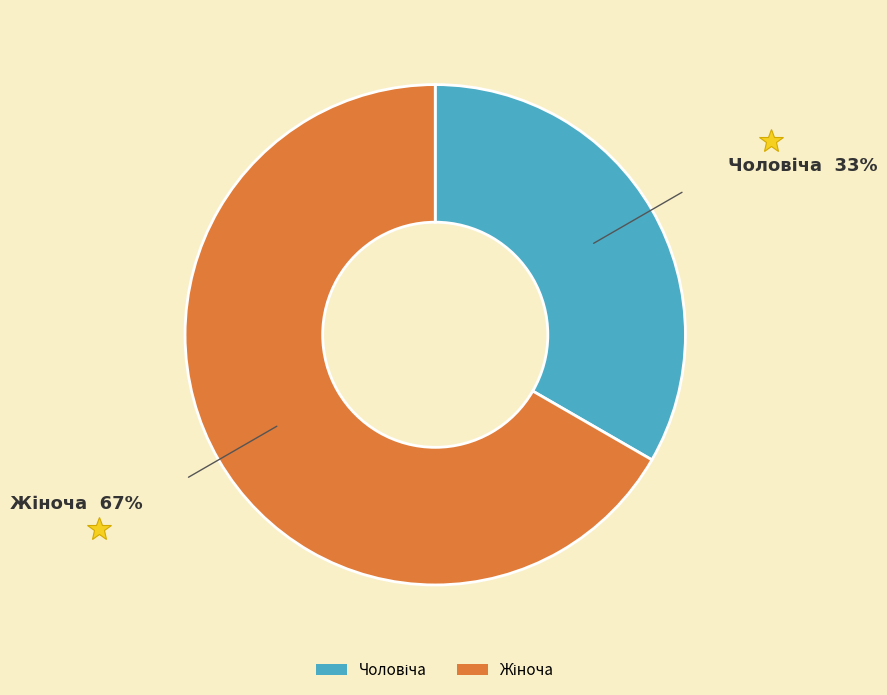

Does any single category account for the majority?

Yes